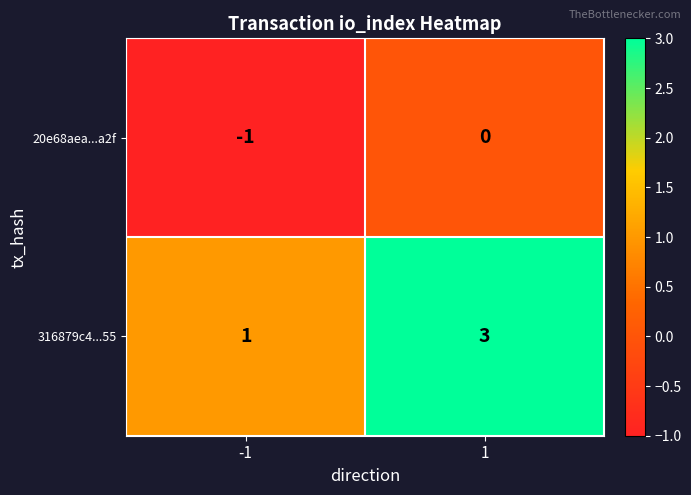

The 316879c4...55 series shows 1 at -1. True or false?

True